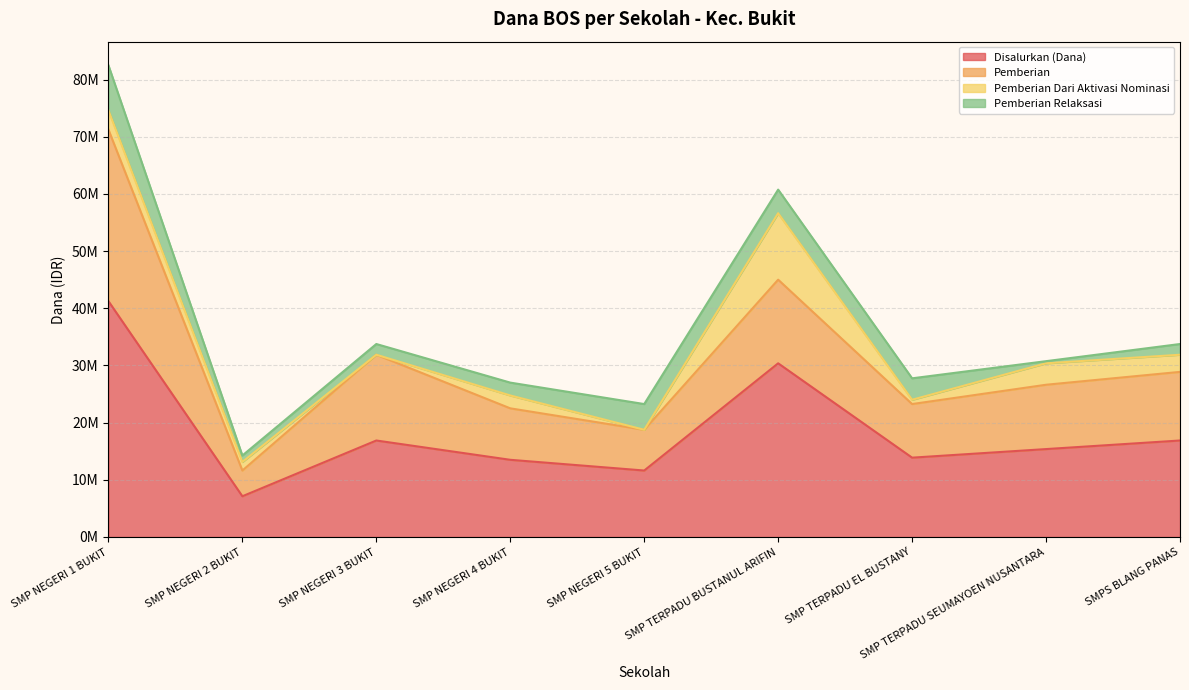

Reading left to right, what are all the values shown in this chart?

Disalurkan (Dana): SMP NEGERI 1 BUKIT=41250000	SMP NEGERI 2 BUKIT=7125000	SMP NEGERI 3 BUKIT=16875000	SMP NEGERI 4 BUKIT=13500000	SMP NEGERI 5 BUKIT=11625000	SMP TERPADU BUSTANUL ARIFIN=30375000	SMP TERPADU EL BUSTANY=13875000	SMP TERPADU SEUMAYOEN NUSANTARA=15375000	SMPS BLANG PANAS=16875000
Pemberian: SMP NEGERI 1 BUKIT=30000000	SMP NEGERI 2 BUKIT=4500000	SMP NEGERI 3 BUKIT=15000000	SMP NEGERI 4 BUKIT=9000000	SMP NEGERI 5 BUKIT=7125000	SMP TERPADU BUSTANUL ARIFIN=14625000	SMP TERPADU EL BUSTANY=9375000	SMP TERPADU SEUMAYOEN NUSANTARA=11250000	SMPS BLANG PANAS=12000000
Pemberian Dari Aktivasi Nominasi: SMP NEGERI 1 BUKIT=3375000	SMP NEGERI 2 BUKIT=1500000	SMP NEGERI 3 BUKIT=0	SMP NEGERI 4 BUKIT=2250000	SMP NEGERI 5 BUKIT=0	SMP TERPADU BUSTANUL ARIFIN=11625000	SMP TERPADU EL BUSTANY=750000	SMP TERPADU SEUMAYOEN NUSANTARA=3750000	SMPS BLANG PANAS=3000000
Pemberian Relaksasi: SMP NEGERI 1 BUKIT=7875000	SMP NEGERI 2 BUKIT=1125000	SMP NEGERI 3 BUKIT=1875000	SMP NEGERI 4 BUKIT=2250000	SMP NEGERI 5 BUKIT=4500000	SMP TERPADU BUSTANUL ARIFIN=4125000	SMP TERPADU EL BUSTANY=3750000	SMP TERPADU SEUMAYOEN NUSANTARA=375000	SMPS BLANG PANAS=1875000